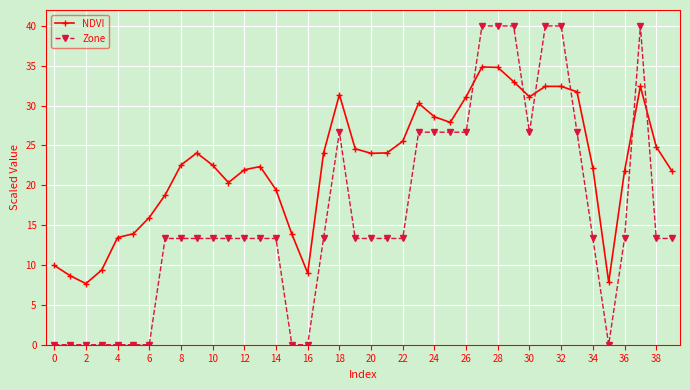

Which series has the largest range (max minus min)?

Zone